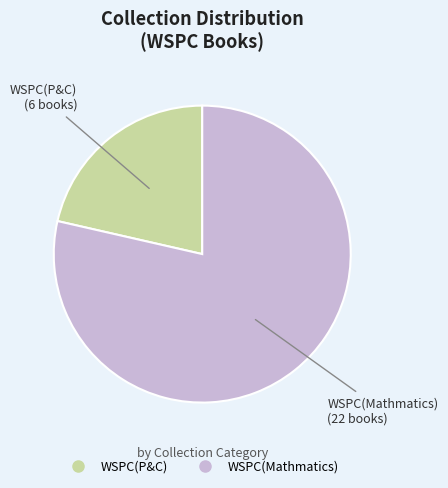

Count the number of slices in the pie.

2